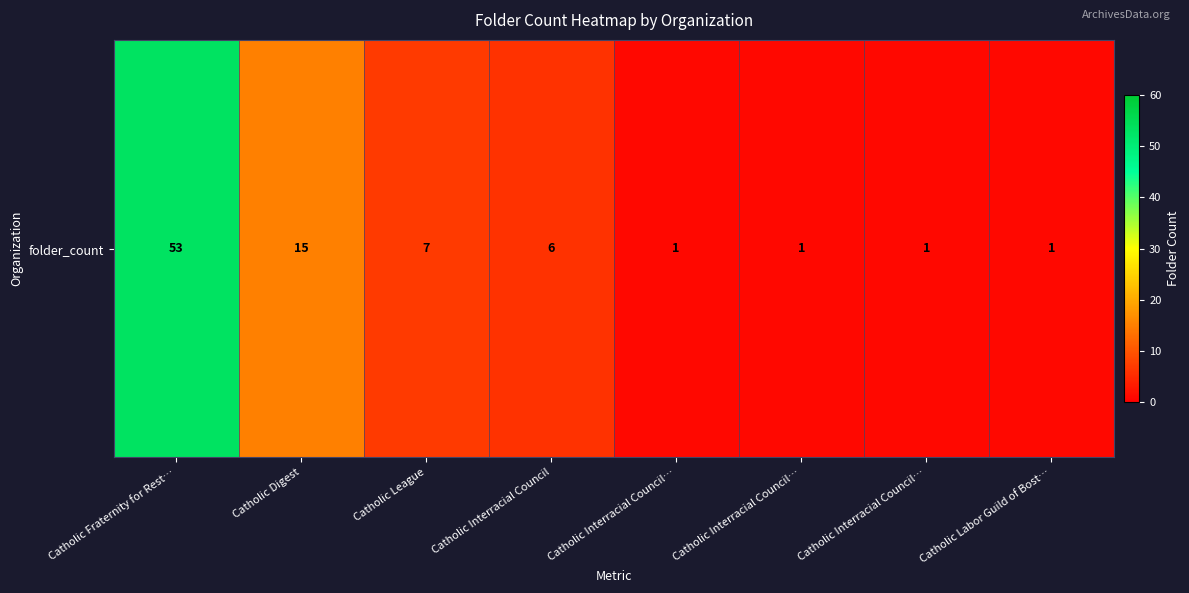

Is it true that the value at Catholic Fraternity for Rest… is 53?

True